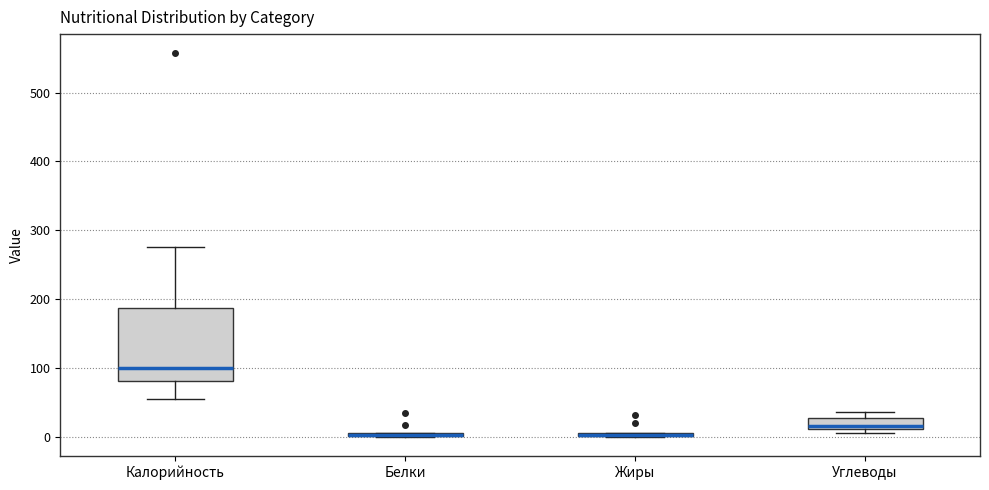

Where is the lower edge of the box for Жиры on the y-axis? The values are not printed on the chart, so give them approximately, as read against the axis.

0